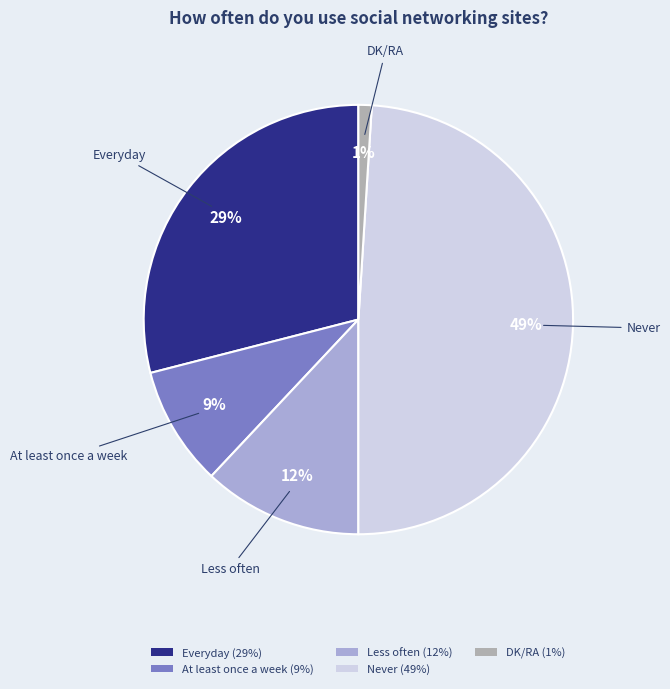

Which category has the smallest portion of the pie?

DK/RA